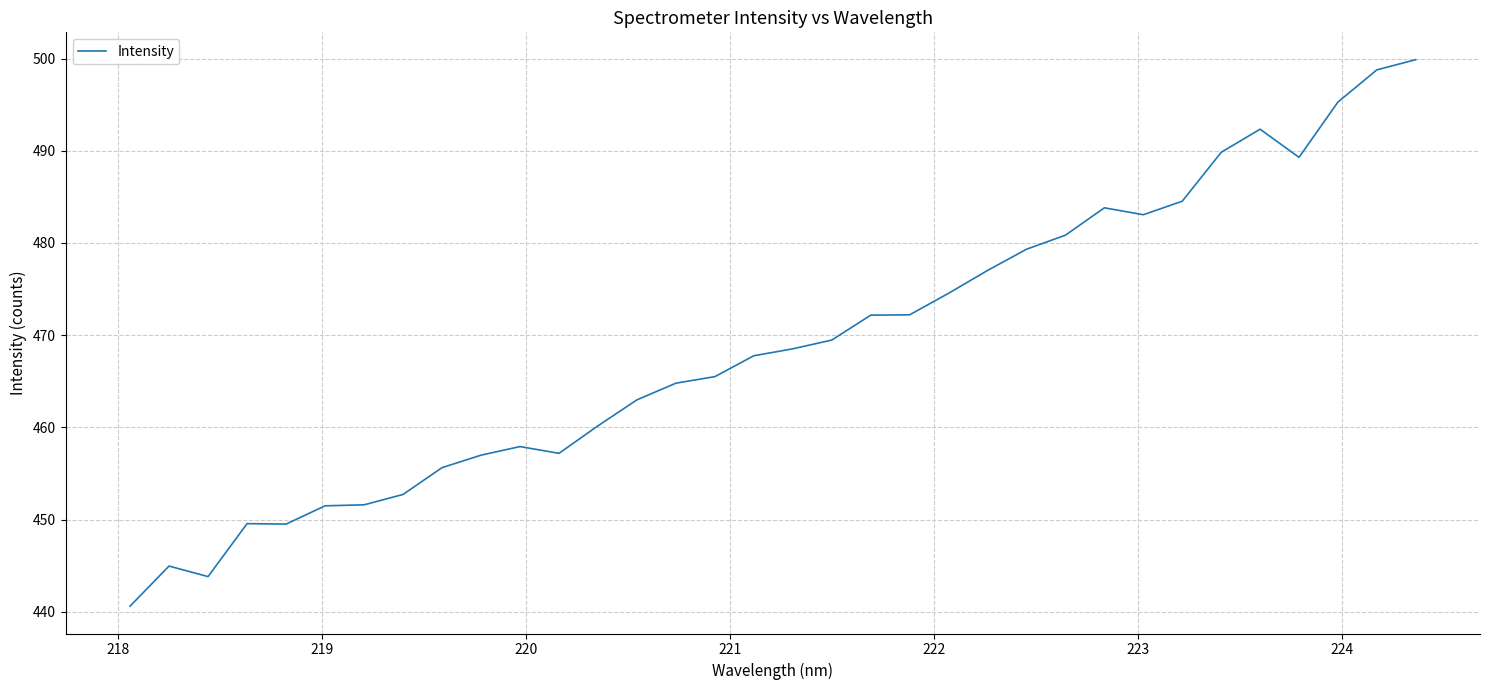

Does the chart have visible grid lines?

Yes